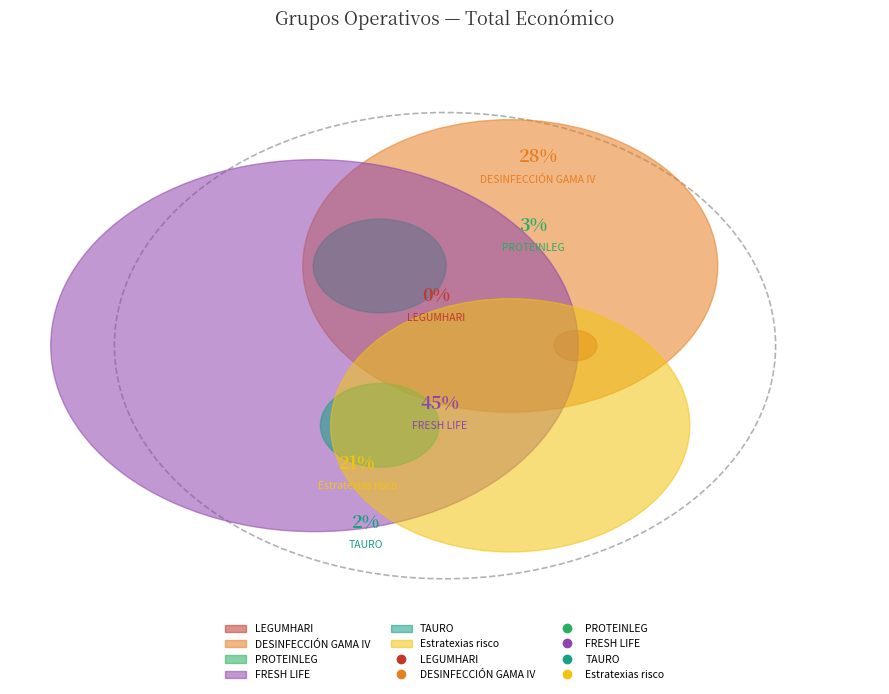

To the nearest percent, what is the combined percentage of Estratexias risco and PROTEINLEG?

24%